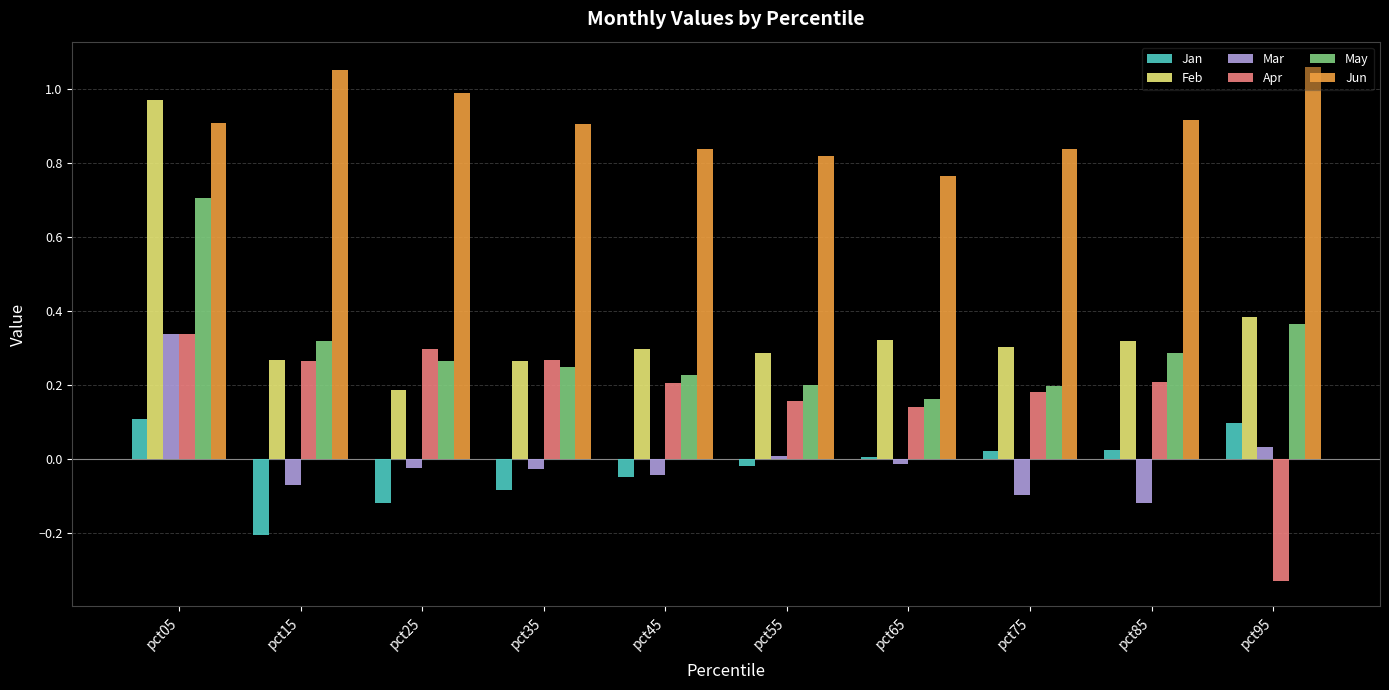

Count the number of data series in this chart.

6